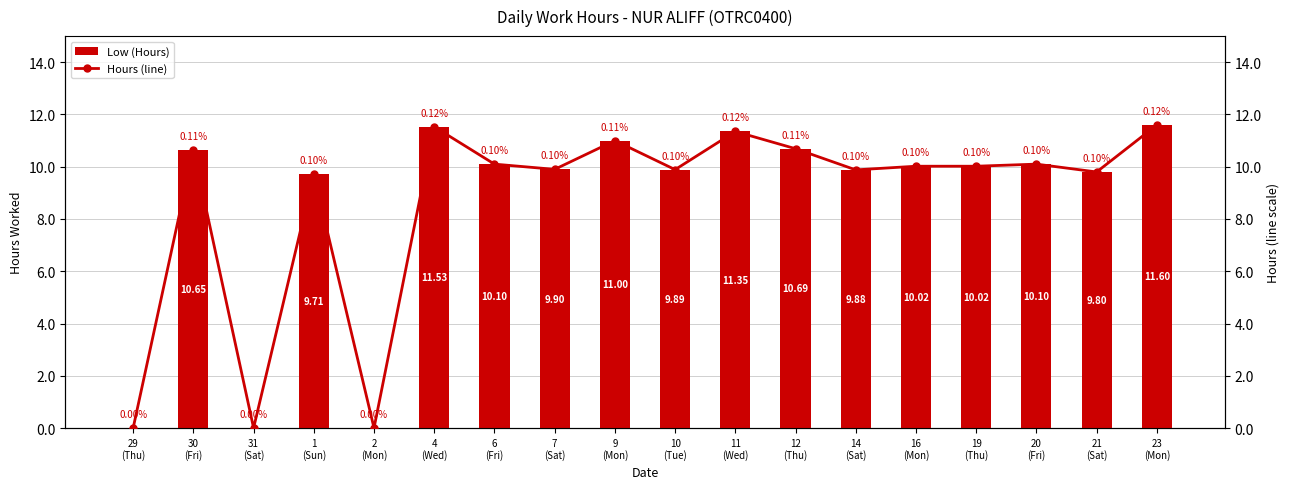

Does the chart contain stacked bars?

No